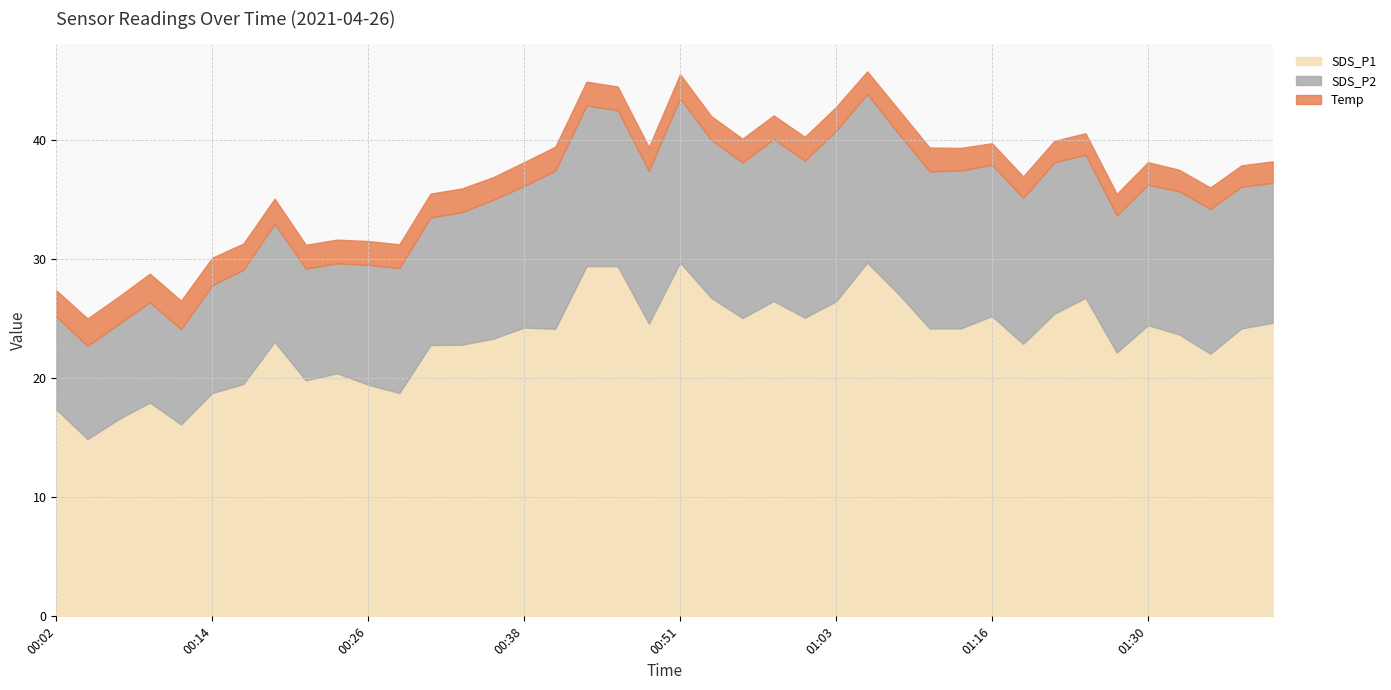

What is the minimum value shown in the chart?

1.8